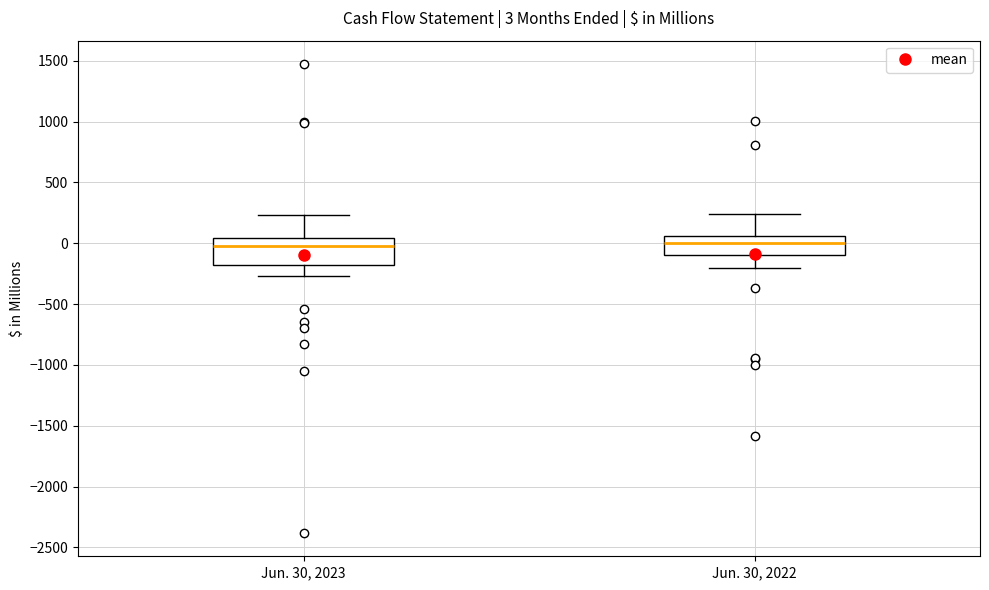

Comparing the boxes themselves (not the whiskers), which one is the tallest?

Jun. 30, 2023